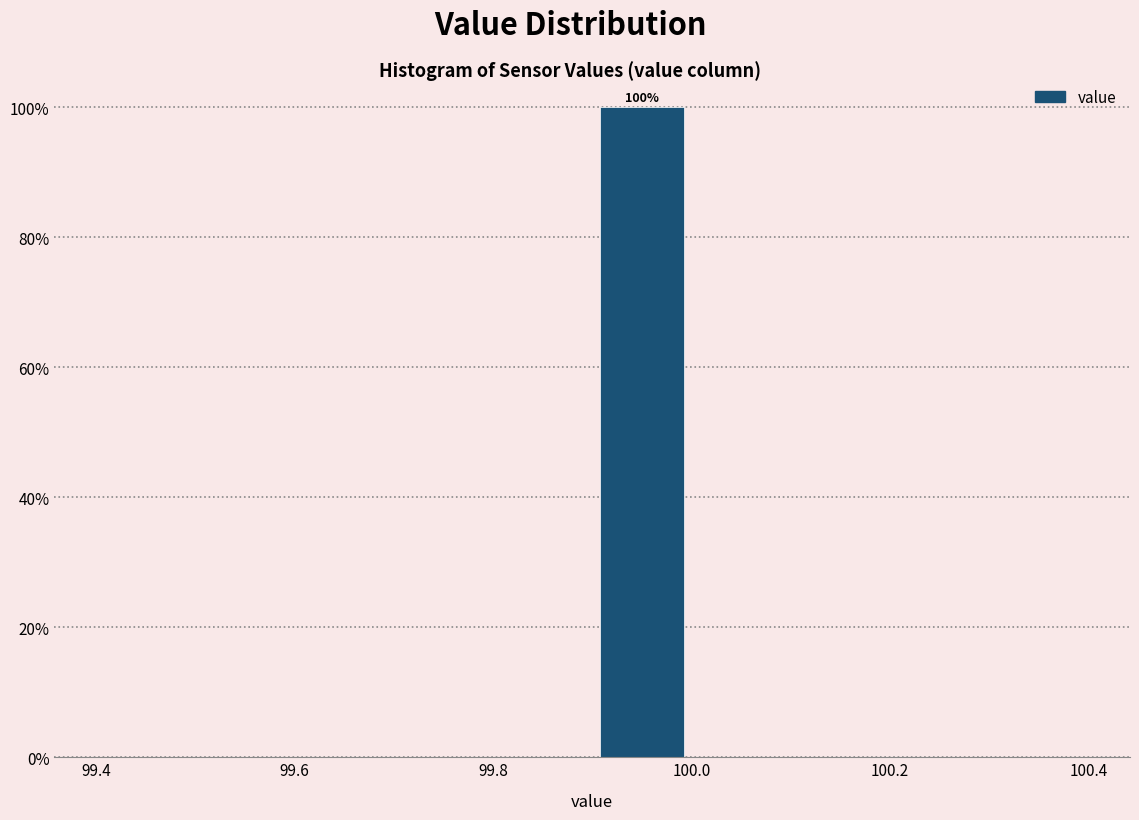

Which range on the x-axis has the tallest bar?

99.9 to 100.0